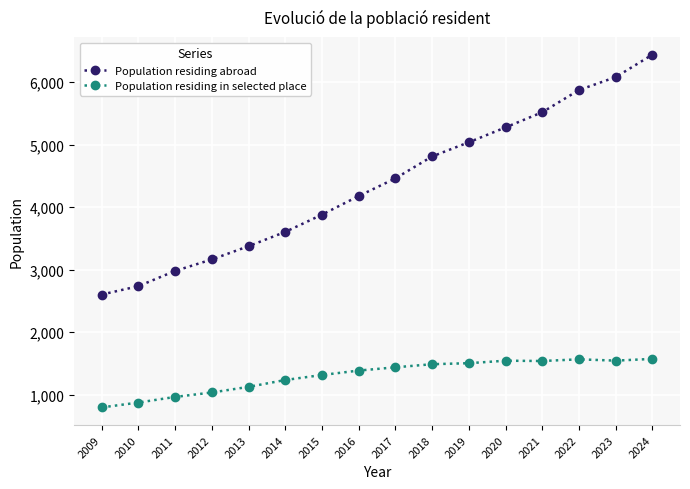

What is the value of the Population residing abroad point at the 12th from the left?

5278